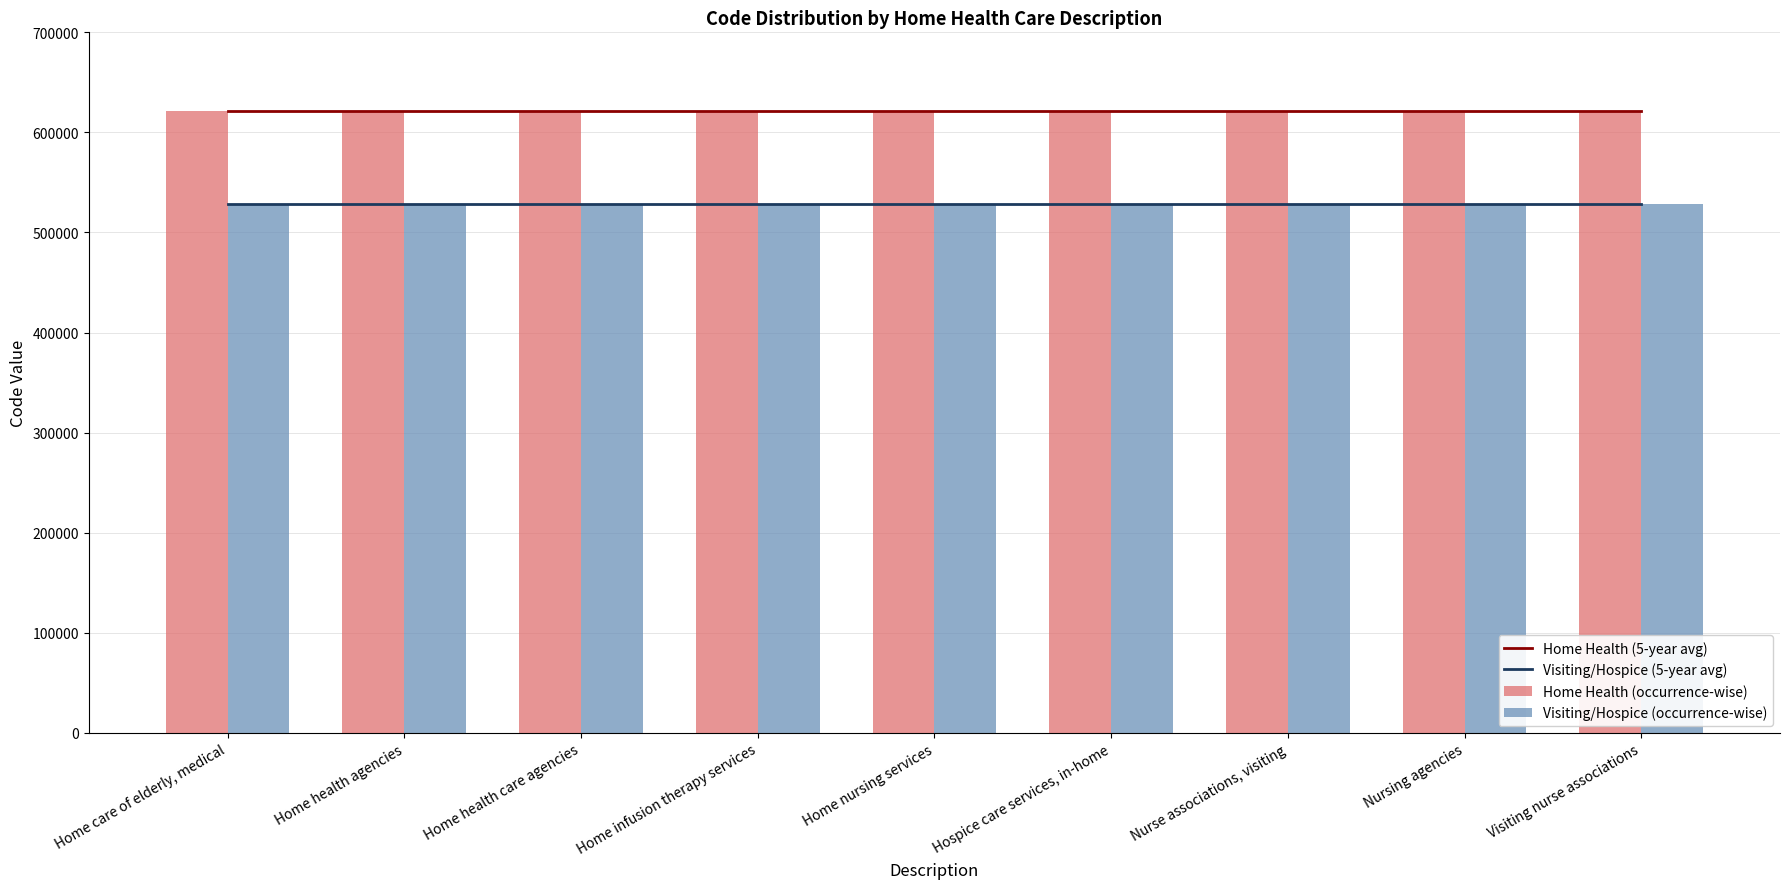

Count the number of data series in this chart.

4